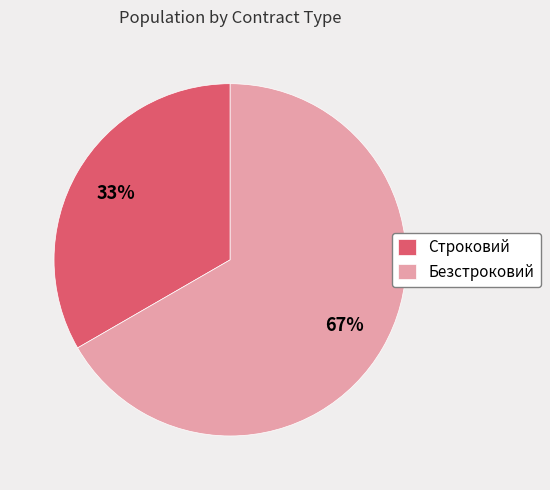

To the nearest percent, what is the average slice percentage?

50%